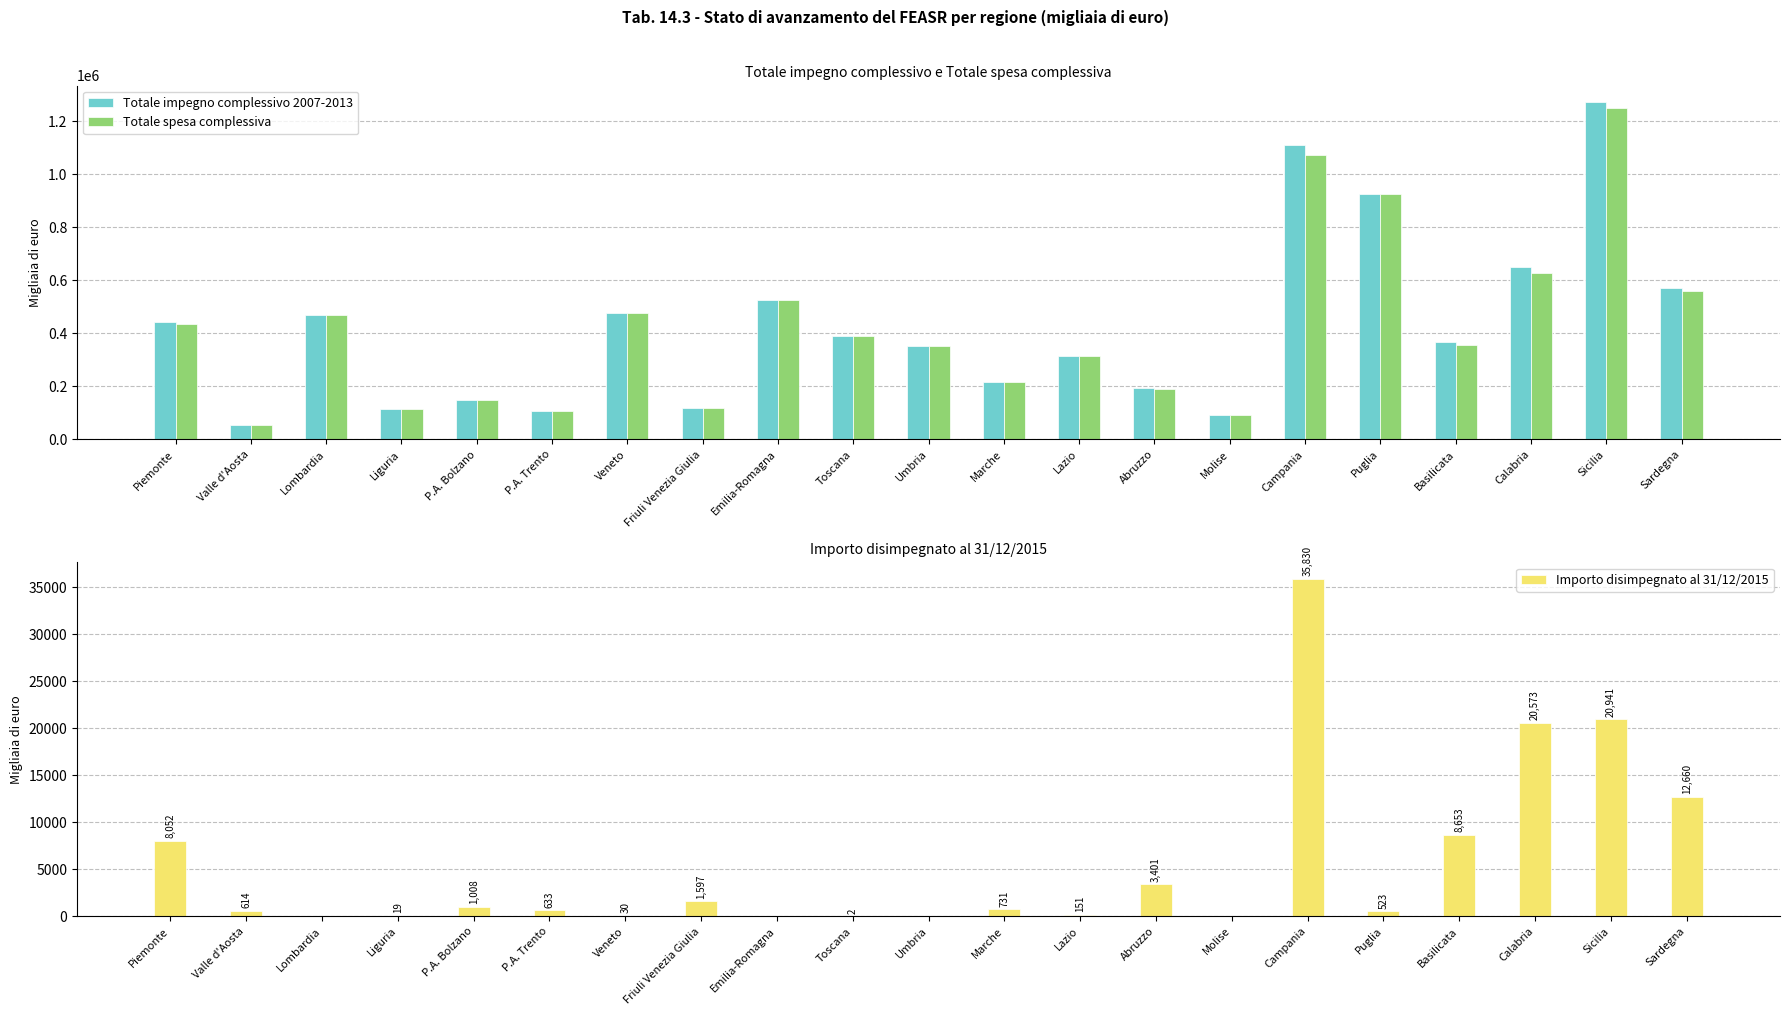

At which label does Totale impegno complessivo 2007-2013 first exceed 366281?

Piemonte